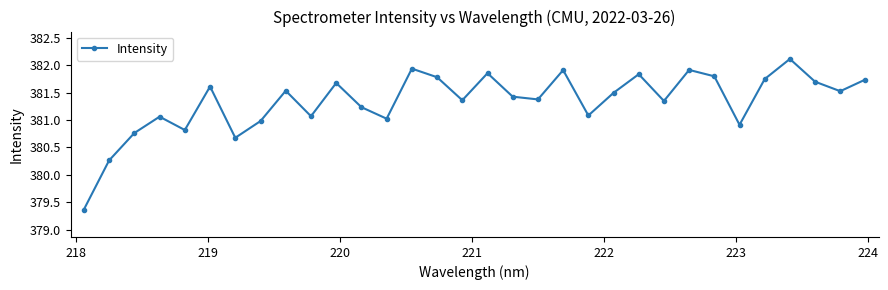

How many points are lower than both their immediate neighbors (excluding endpoints)?

10